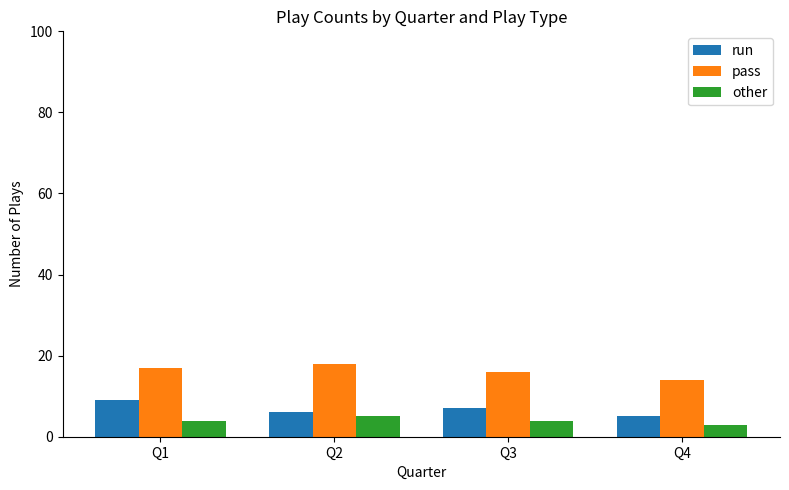

How many bars are there in total?

12